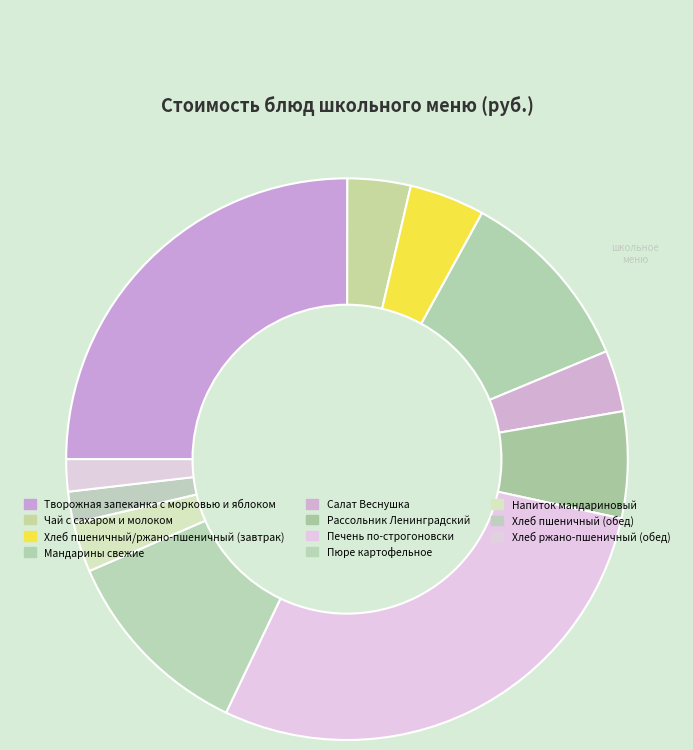

Which category has the smallest portion of the pie?

Хлеб пшеничный (обед)